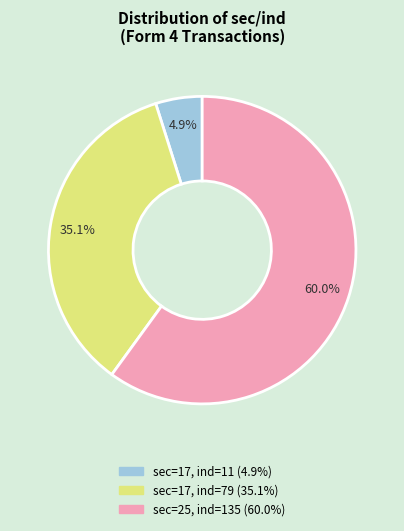

Is there any slice that represents more than half of the pie?

Yes